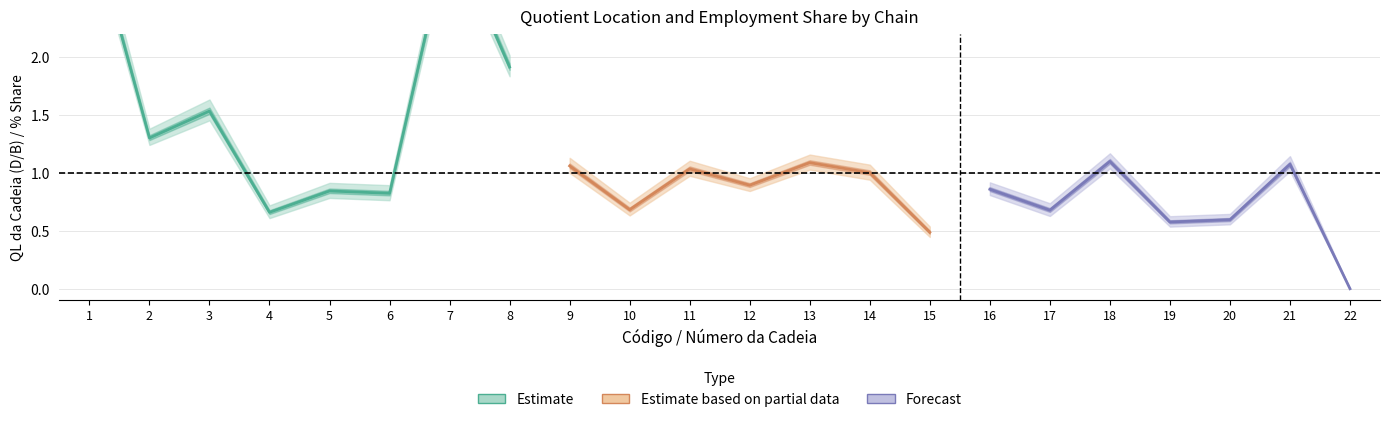

At which category does QL da Cadeia (D/B) reach its first local valley?

2